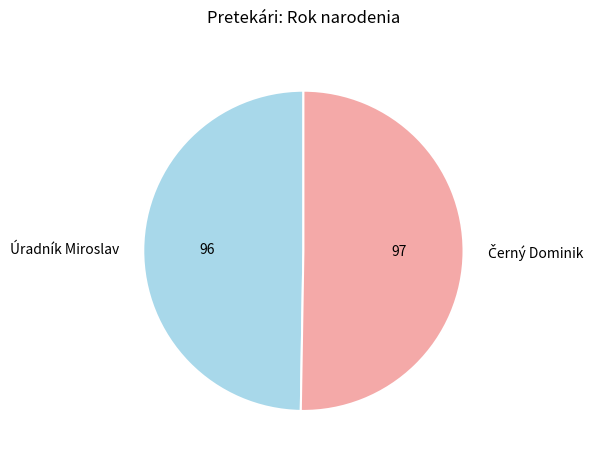

The Úradník Miroslav slice represents 50% of the pie. True or false?

True